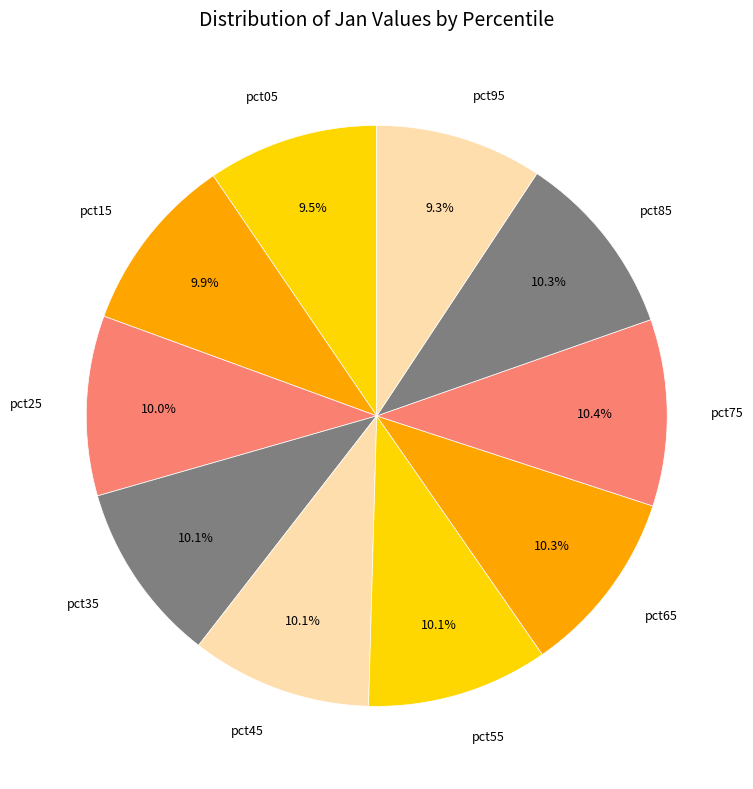

Does pct95 represent more than half of the total?

No